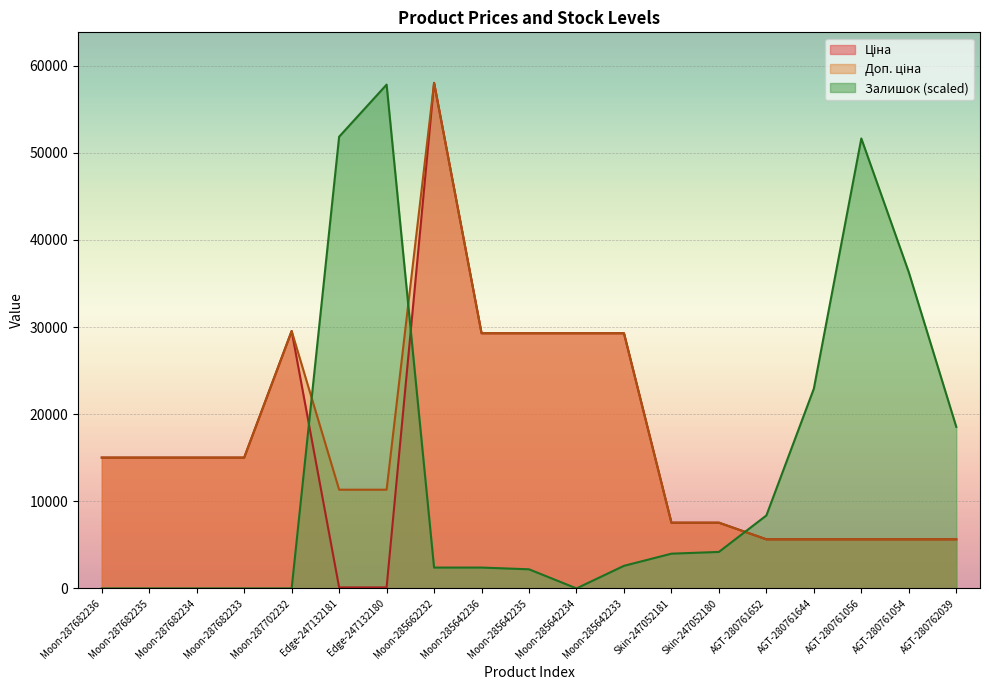

What is the difference between the maximum and minimum values in the Залишок series?

57837.6